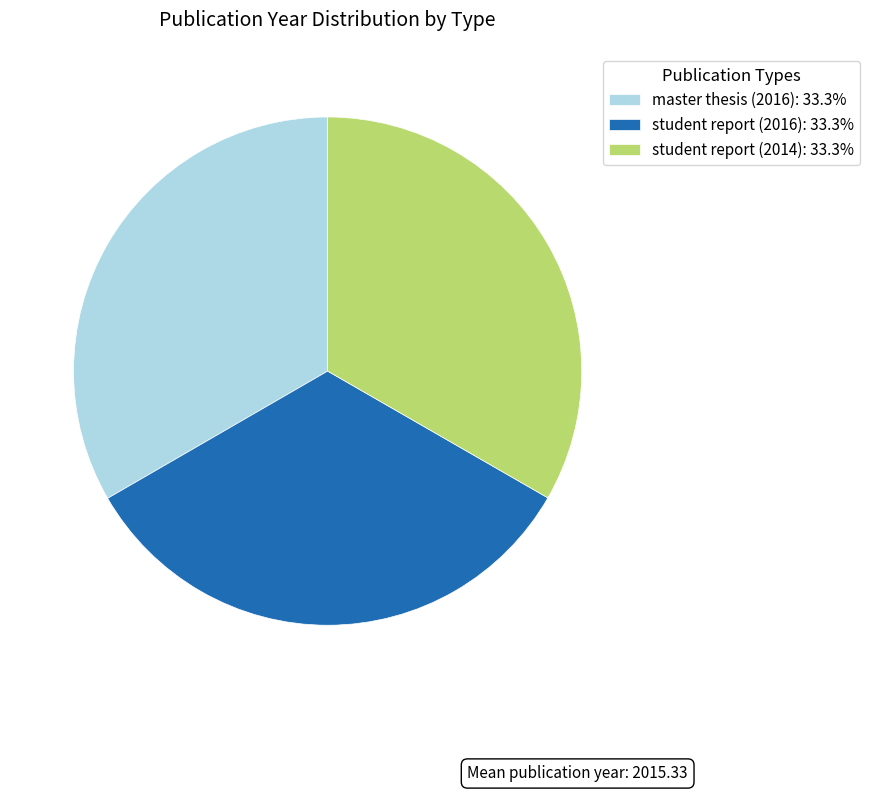

Combined, do student report (2014): 33.3% and master thesis (2016): 33.3% account for over 50%?

Yes